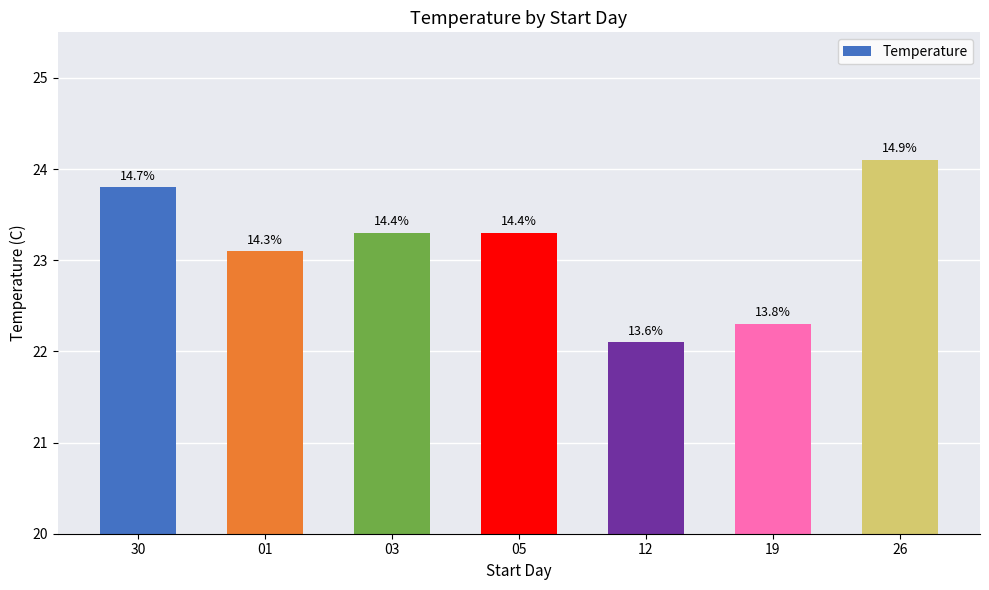

How many bars are there in total?

7